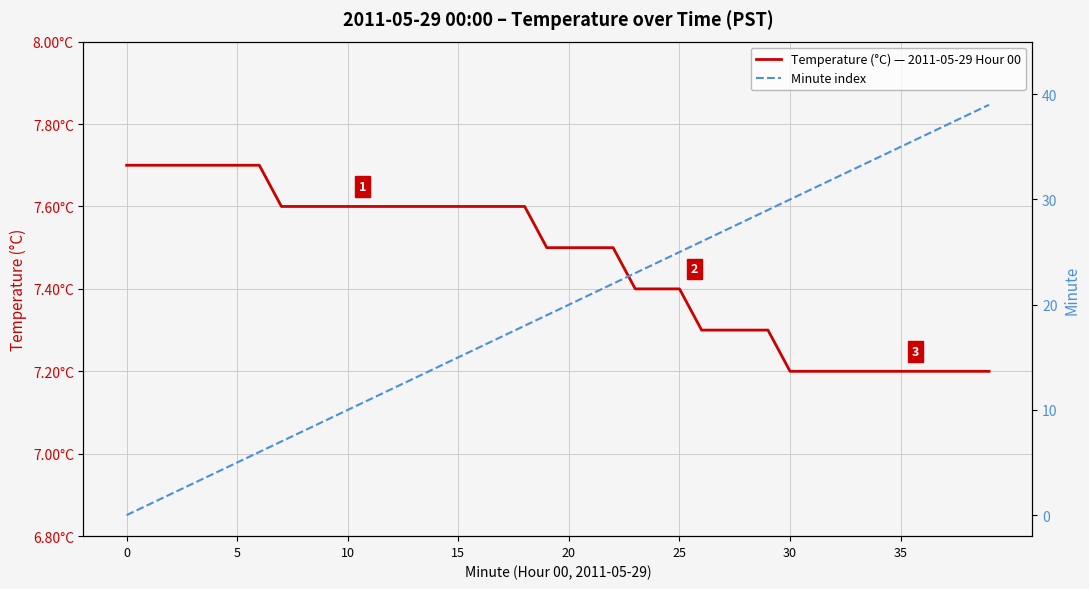

List the series in order of their overall mean, lowest first.

Temperature (°C) — 2011-05-29 Hour 00, Minute index